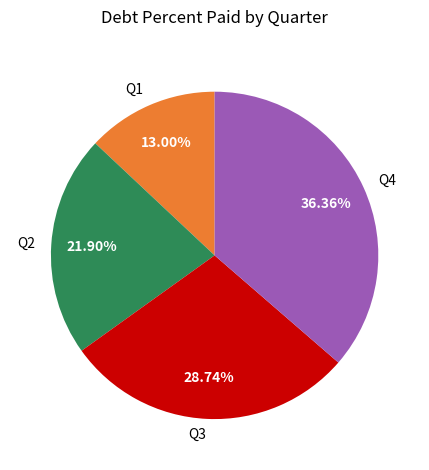

Count the number of slices in the pie.

4